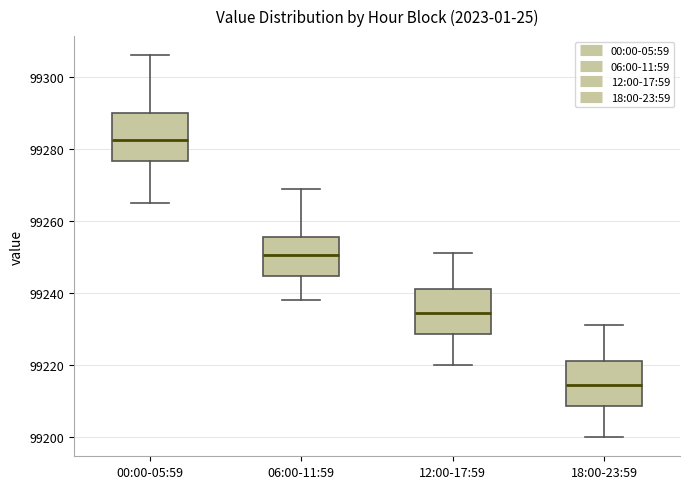

Reading left to right, transcribe this box plot: for each box, give where its median line is, the range the box spans, and where its two whiskers end, as read against the y-axis. The values are not printed on the chart, so give them approximately, as read against the axis.

00:00-05:59: median 99282, box 99276 to 99290, whiskers 99266 to 99306
06:00-11:59: median 99250, box 99244 to 99256, whiskers 99238 to 99270
12:00-17:59: median 99234, box 99228 to 99242, whiskers 99220 to 99252
18:00-23:59: median 99214, box 99208 to 99222, whiskers 99200 to 99232